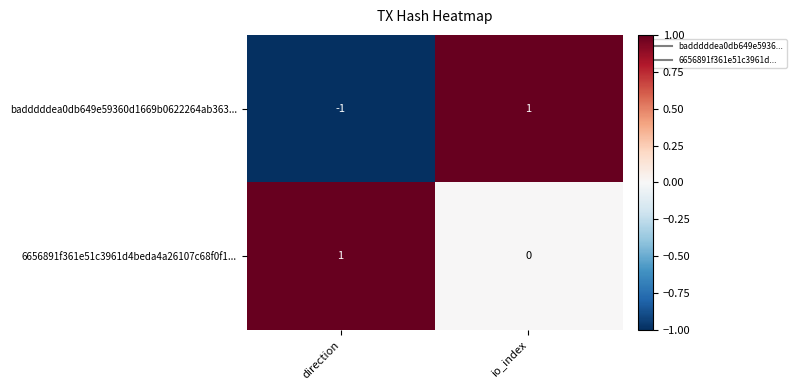

Which category has the lowest value across all series?

direction